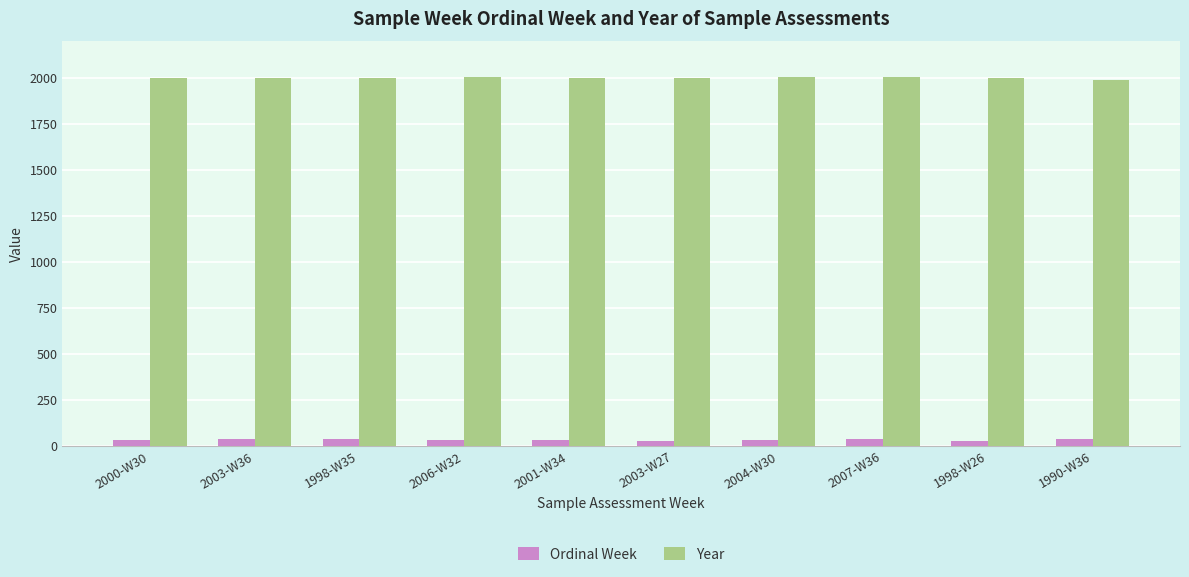

What is the spread (max minus min) of values at 2003-W36?

1967